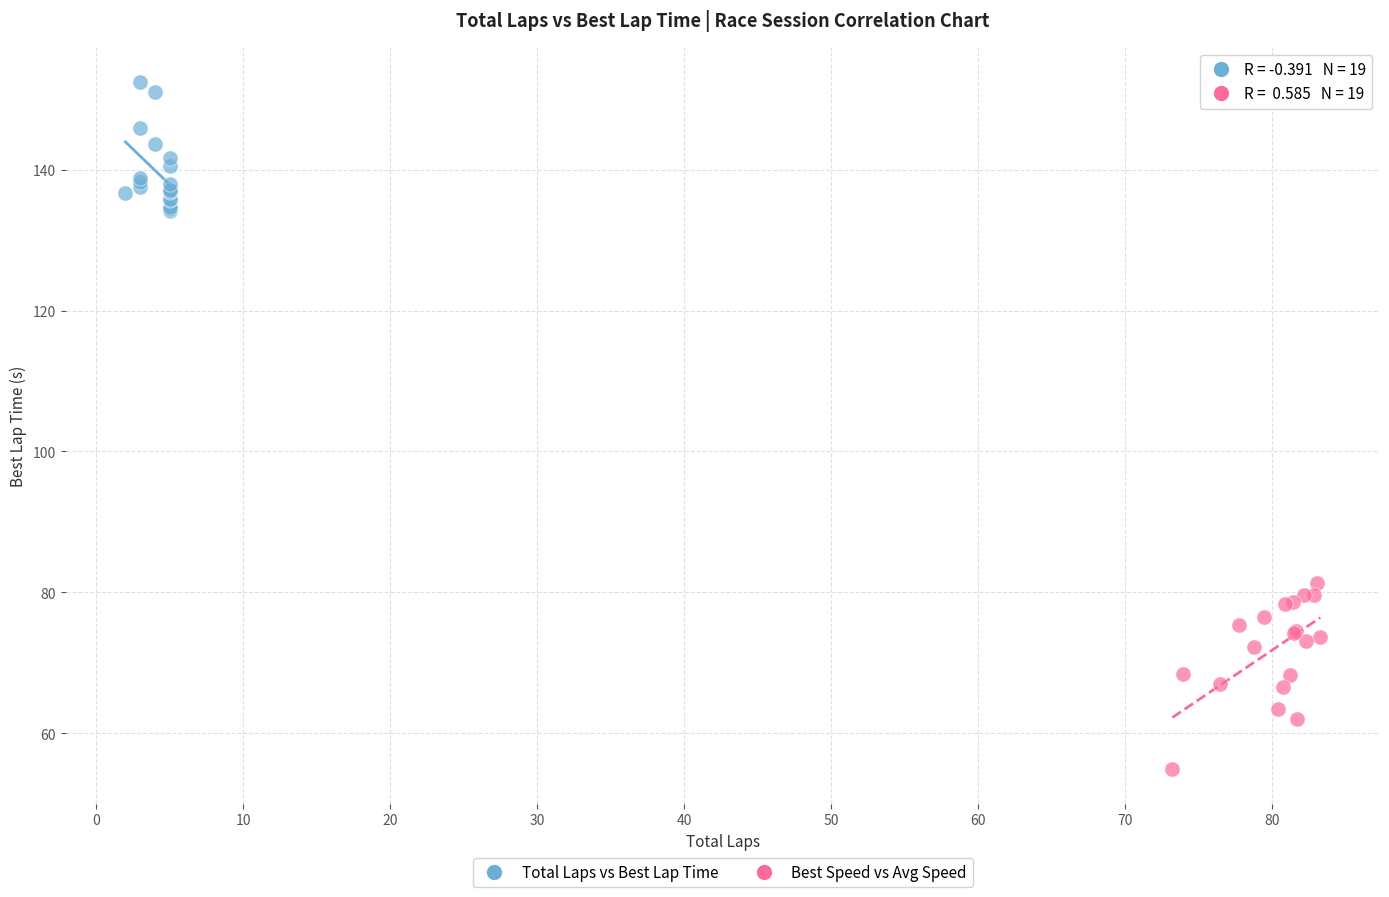

Which series contains the lowest Y value?

Best Speed vs Avg Speed